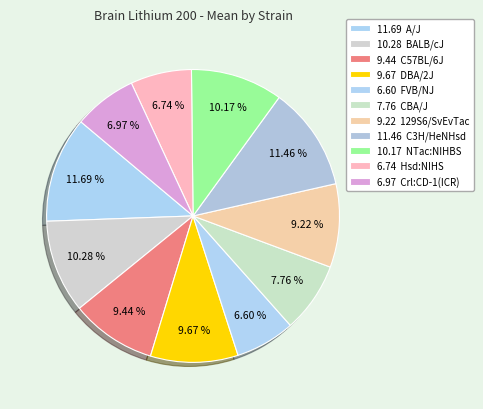

How many slices are in this pie chart?

11